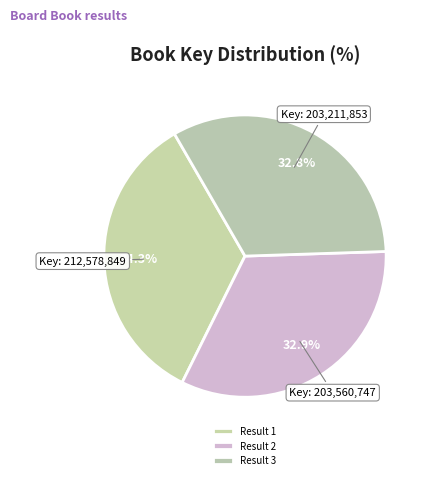

How many slices are in this pie chart?

3